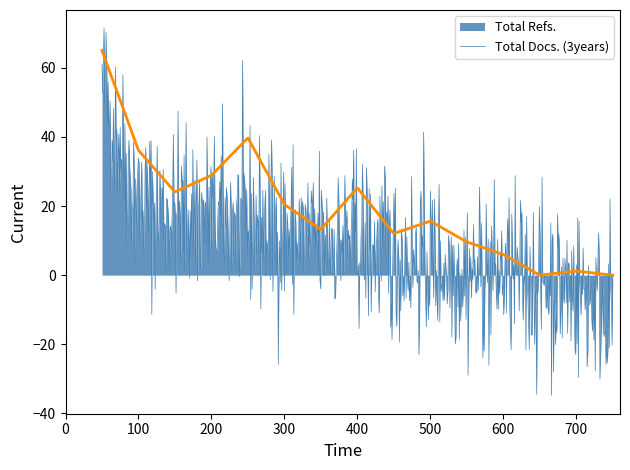

Which series has the largest total across all categories?

Total Docs. (3years)